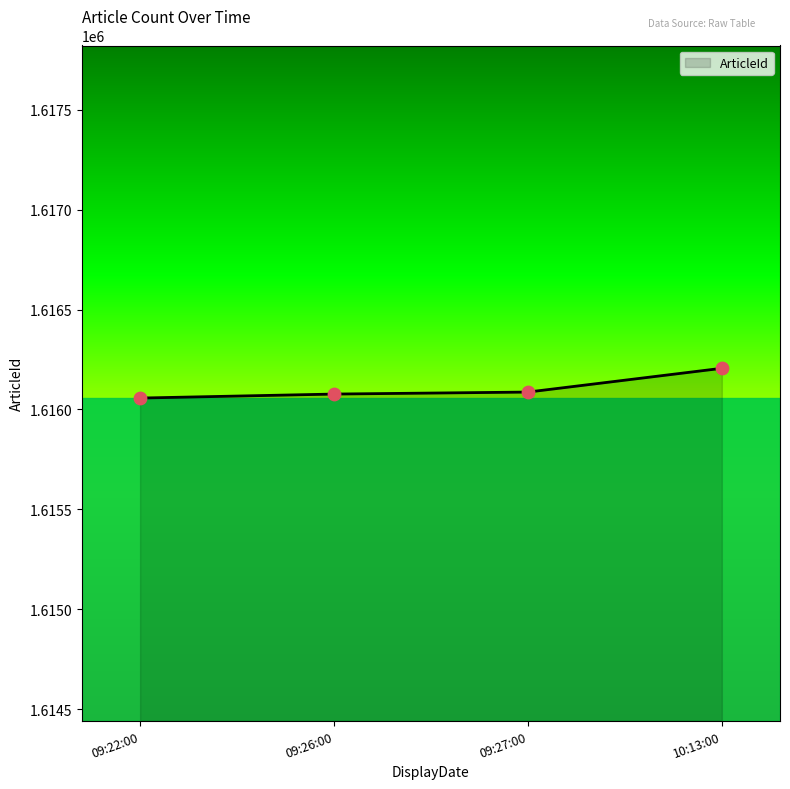

What is the ratio of the value at 10:13:00 to the value at 09:27:00?

1.0